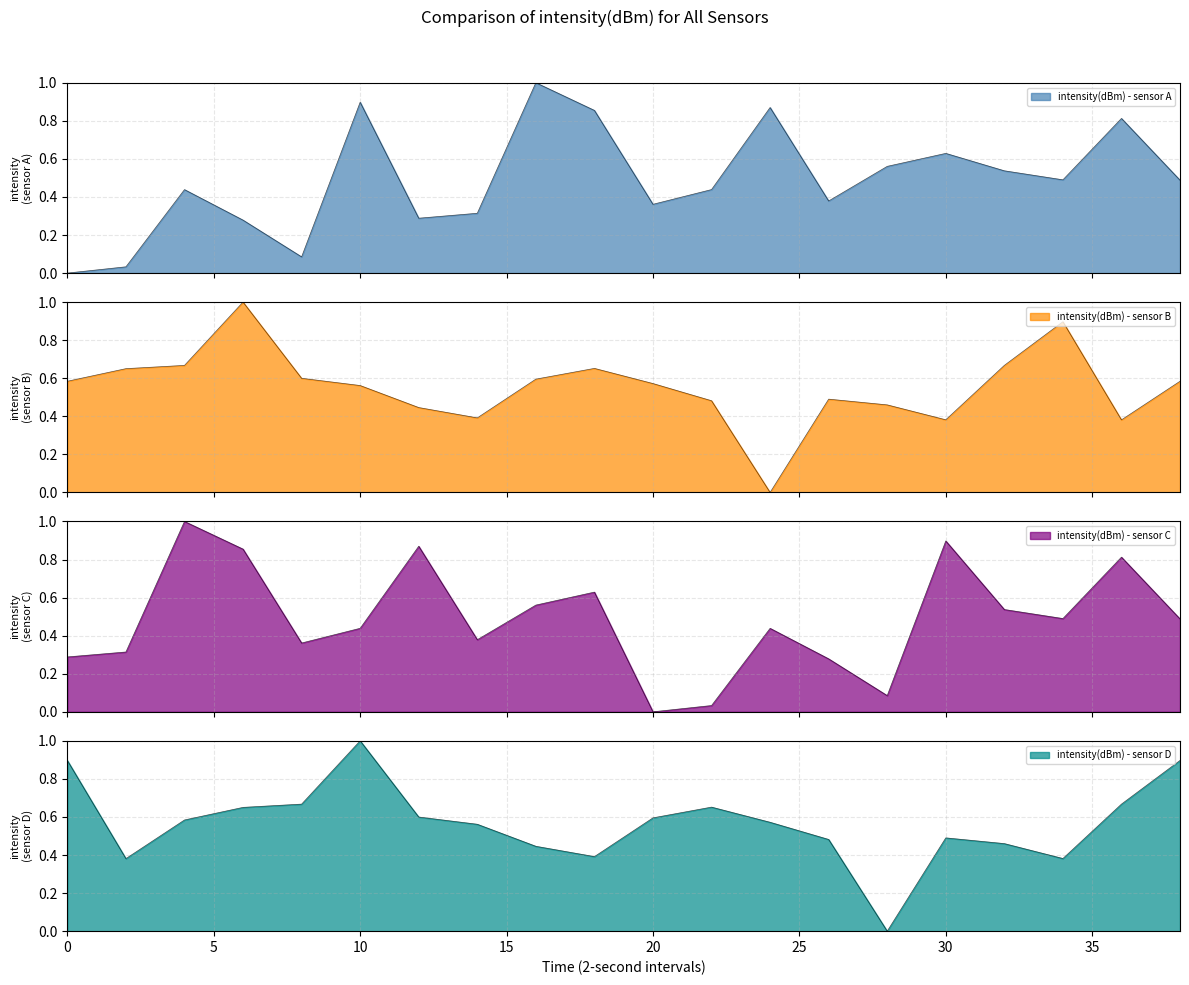

Does the chart display data point markers on the line(s)?

No